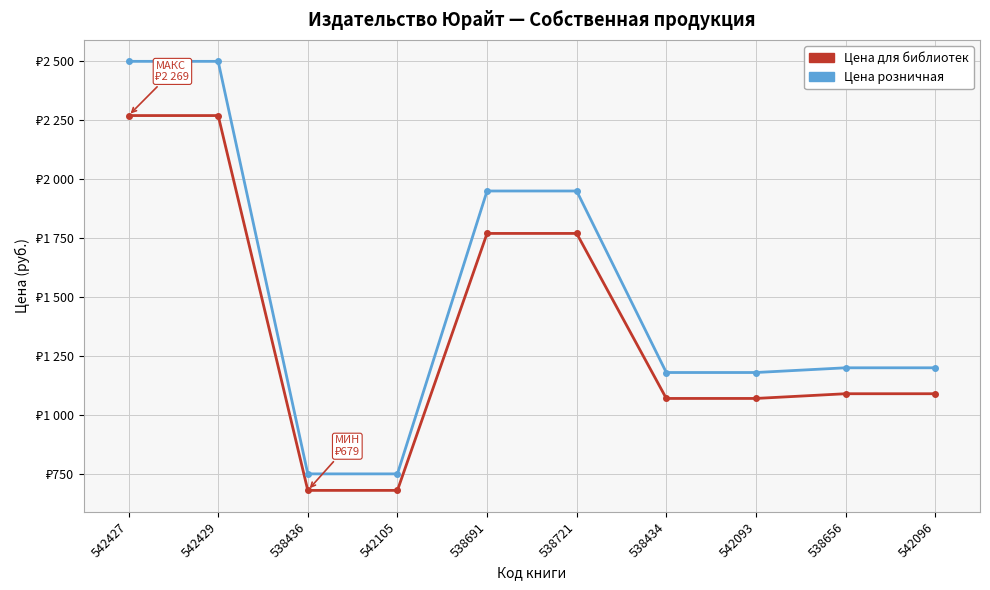

Which series has the largest range (max minus min)?

Цена розничная